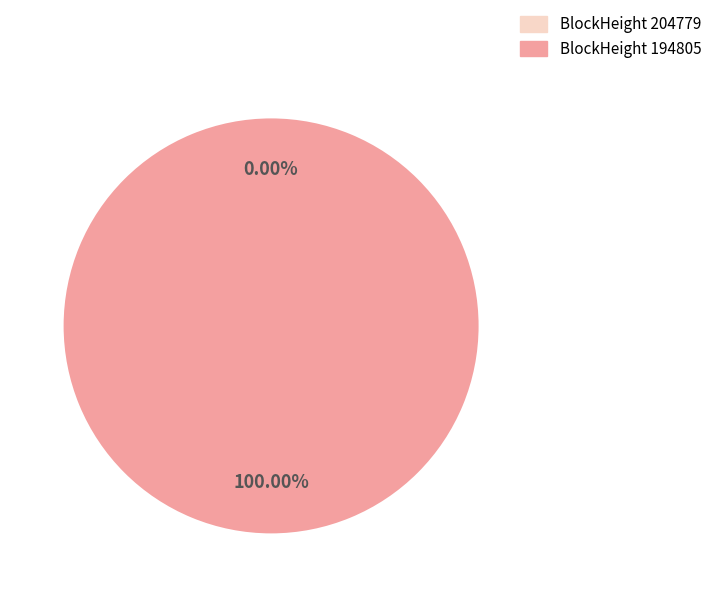

To the nearest percent, what is the combined percentage of 204779 and 194805?

100%